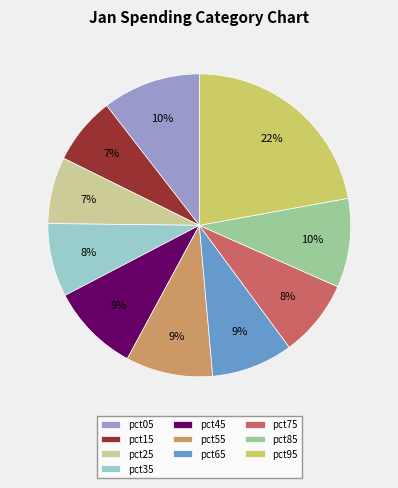

Is there any slice that represents more than half of the pie?

No